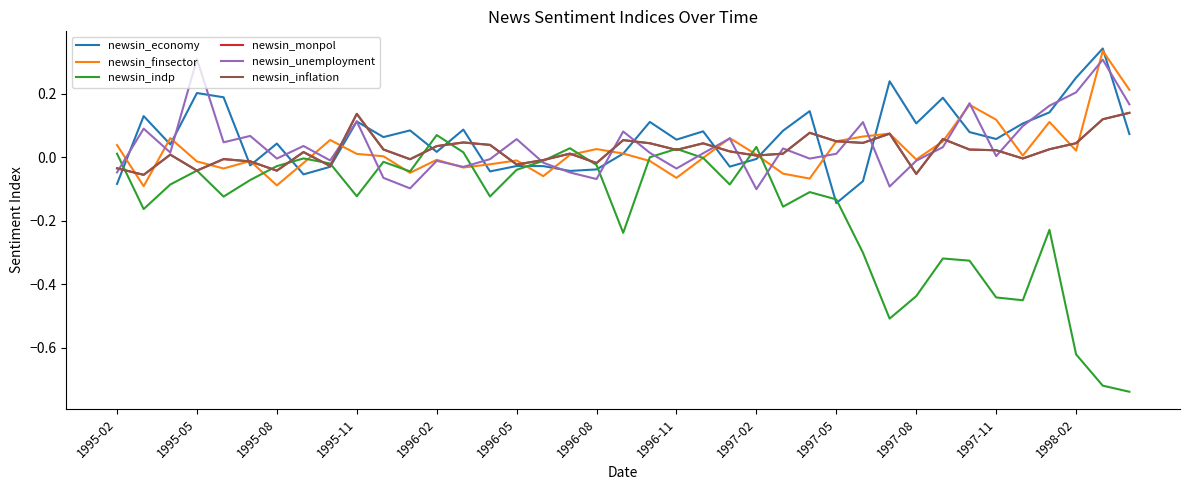

Does the chart have visible grid lines?

No